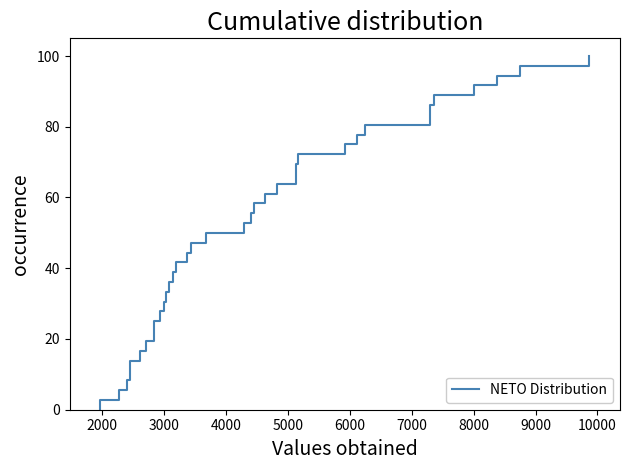

How many data points does each series have?

37